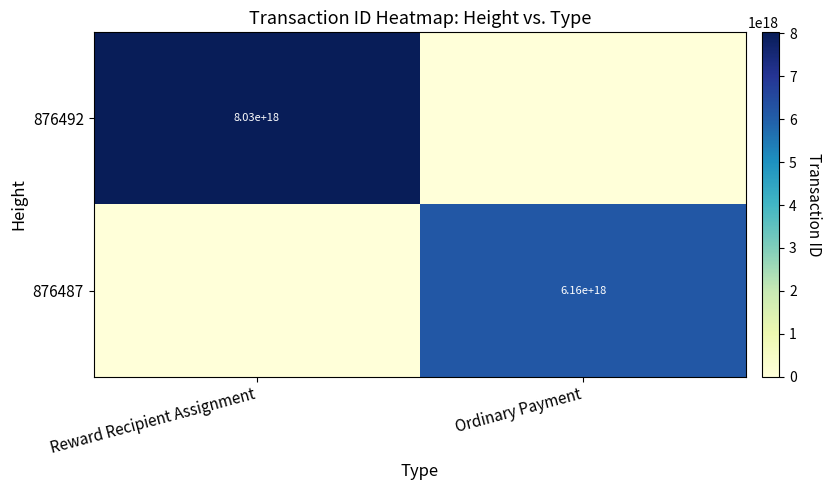

True or false: 876487 has a value of 6160000000000000000 at Ordinary Payment.

True